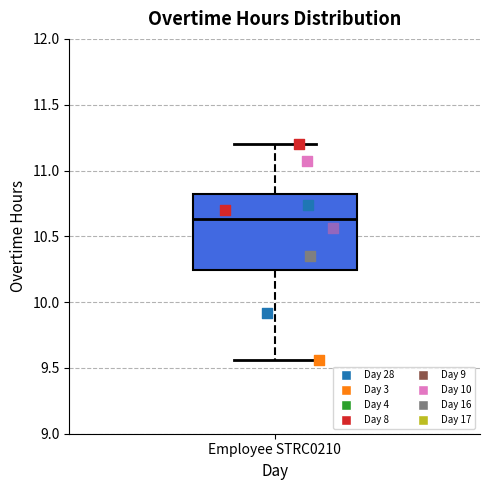

Transcribe this box plot: give where the median line is, the range the box spans, and where the two whiskers end, as read against the y-axis. The values are not printed on the chart, so give them approximately, as read against the axis.

median 10.65, box 10.25 to 10.80, whiskers 9.55 to 11.20